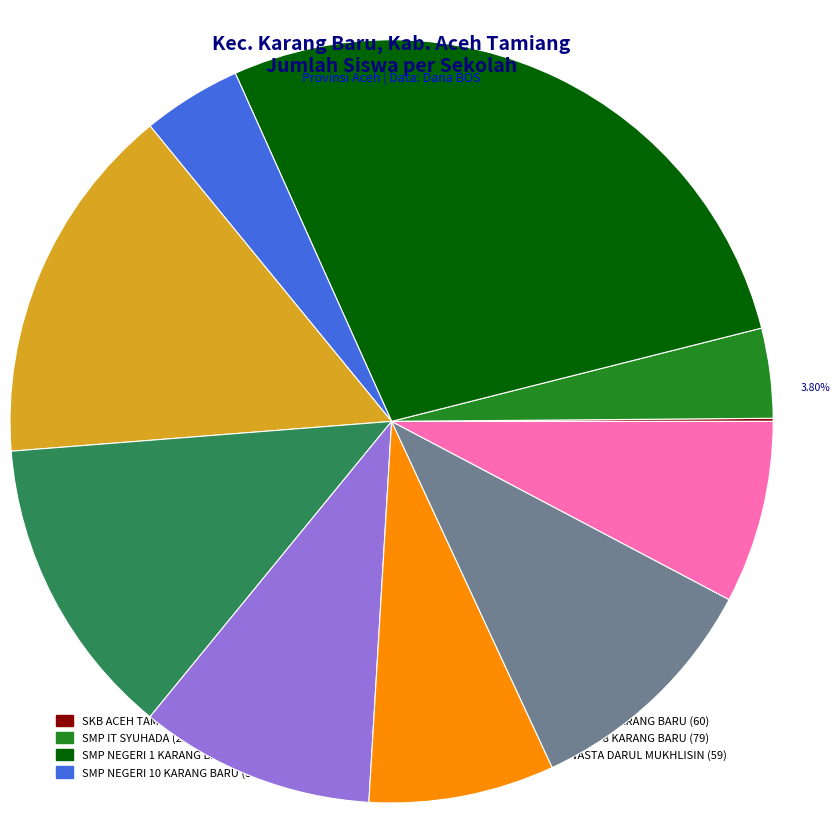

What is the smallest slice in the pie chart?

SKB ACEH TAMIANG